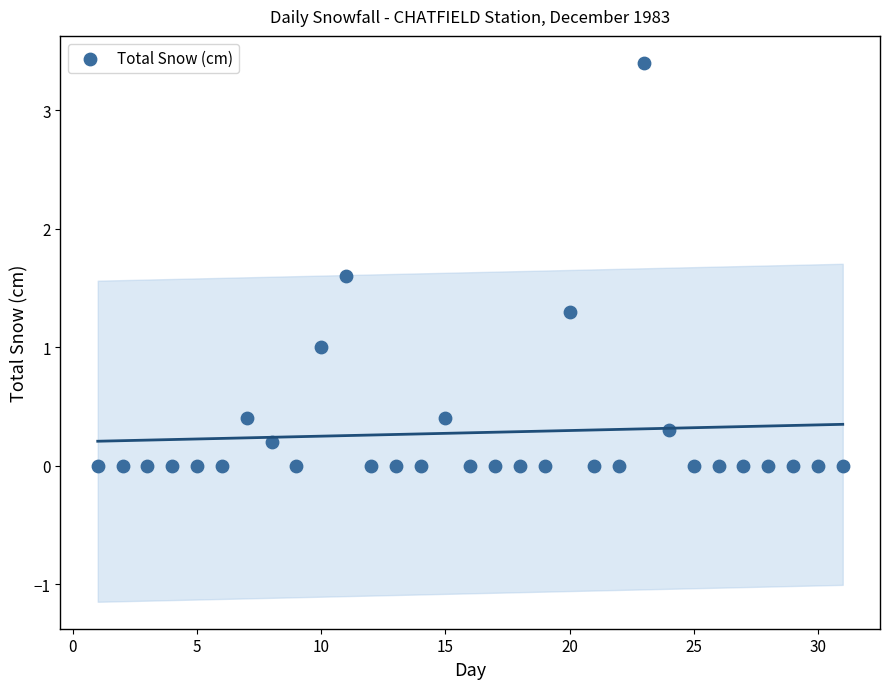

What is the range of Y values (max minus min)?

3.4